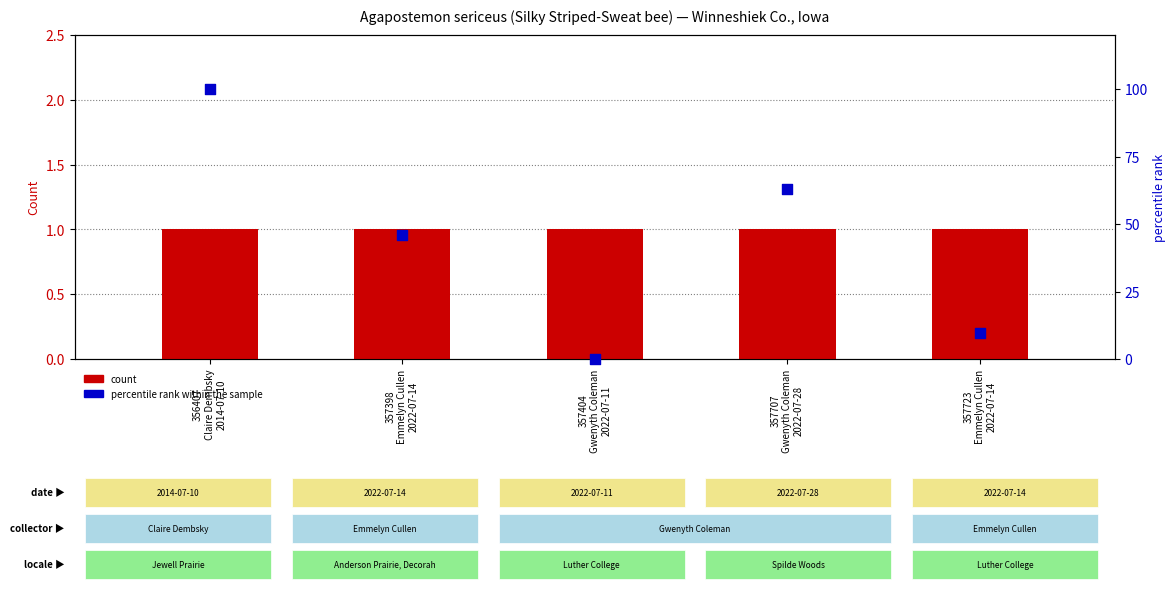

Is the value of count at 357404
Gwenyth Coleman
2022-07-11 greater than the value of percentile rank within the sample at 357707
Gwenyth Coleman
2022-07-28?

No